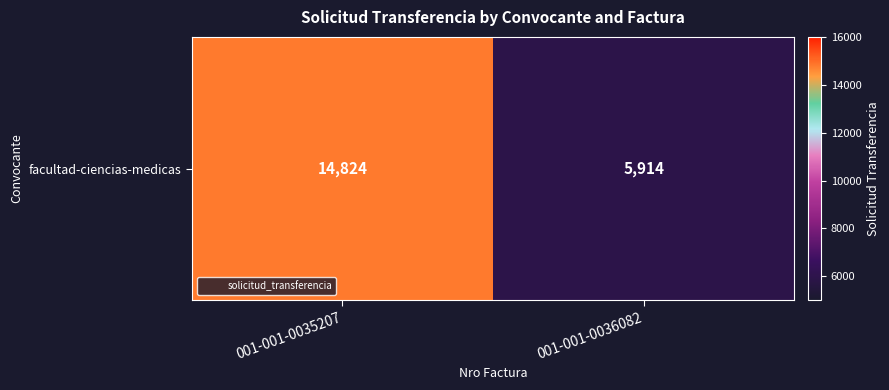

How many distinct data groups are displayed?

2